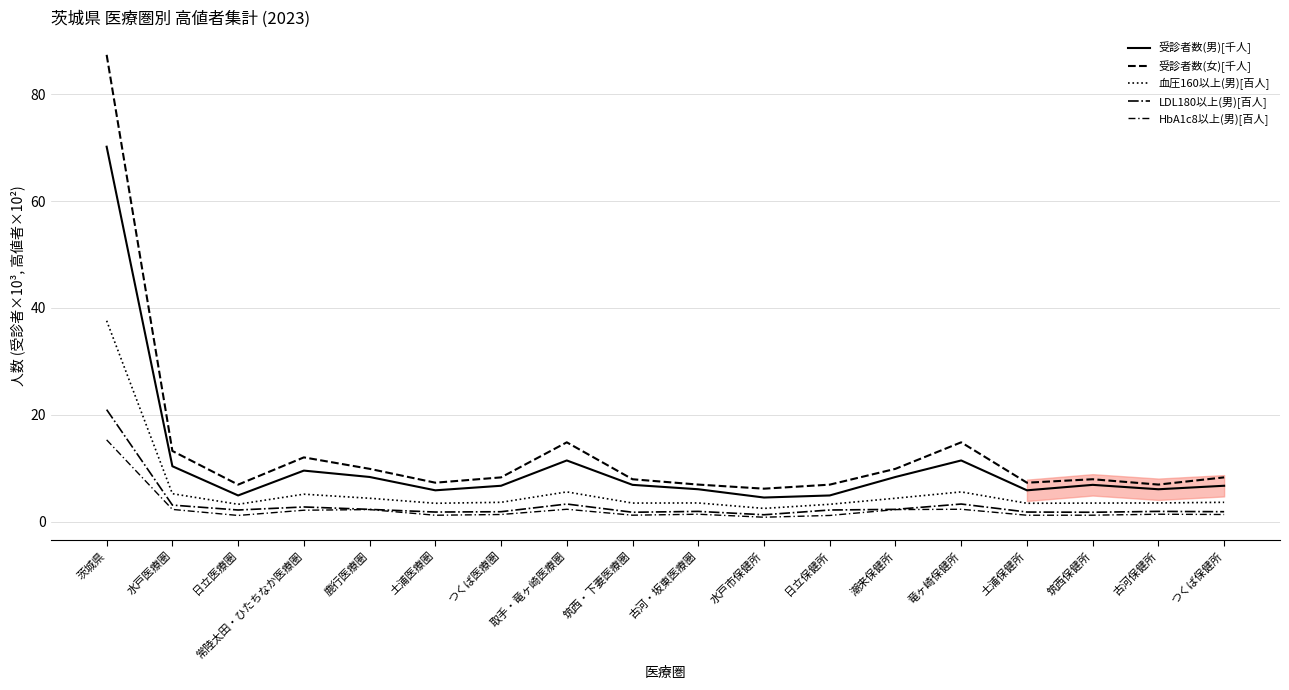

What is the average value of the 受診者数(女)[千人] series?

13.5